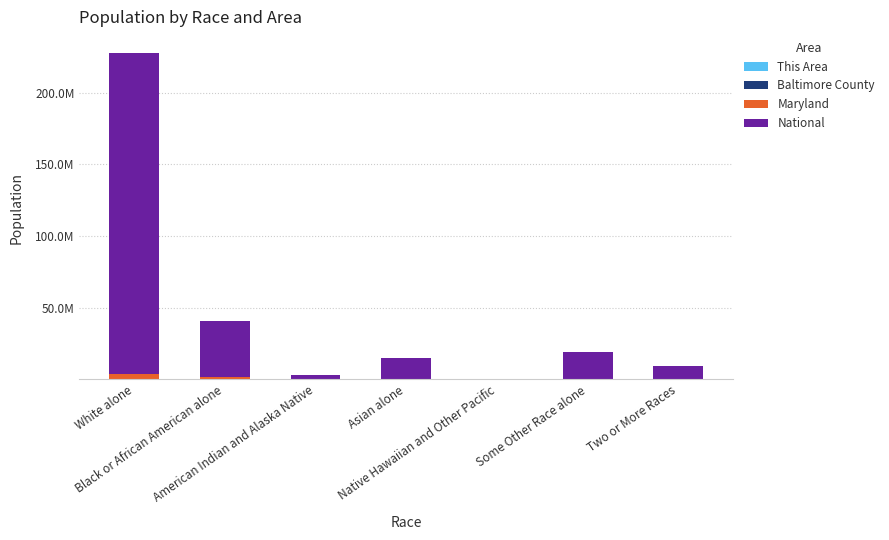

Between Native Hawaiian and Other Pacific and Two or More Races, which is larger?

Two or More Races